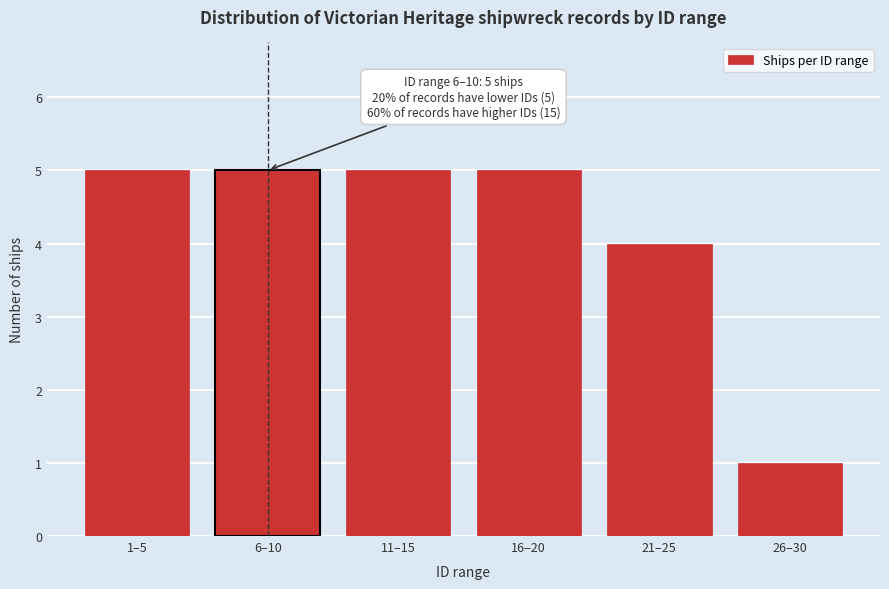

Reading left to right, list all the values displayed in this chart.

5	5	5	5	4	1